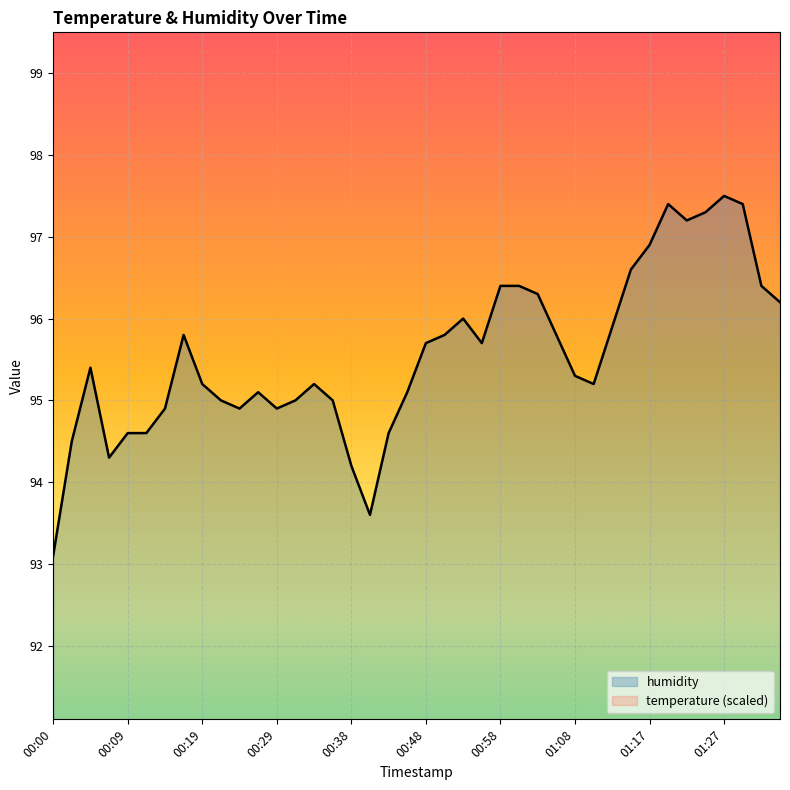

The chart shows a value of 95.2 at 01:10. True or false?

True